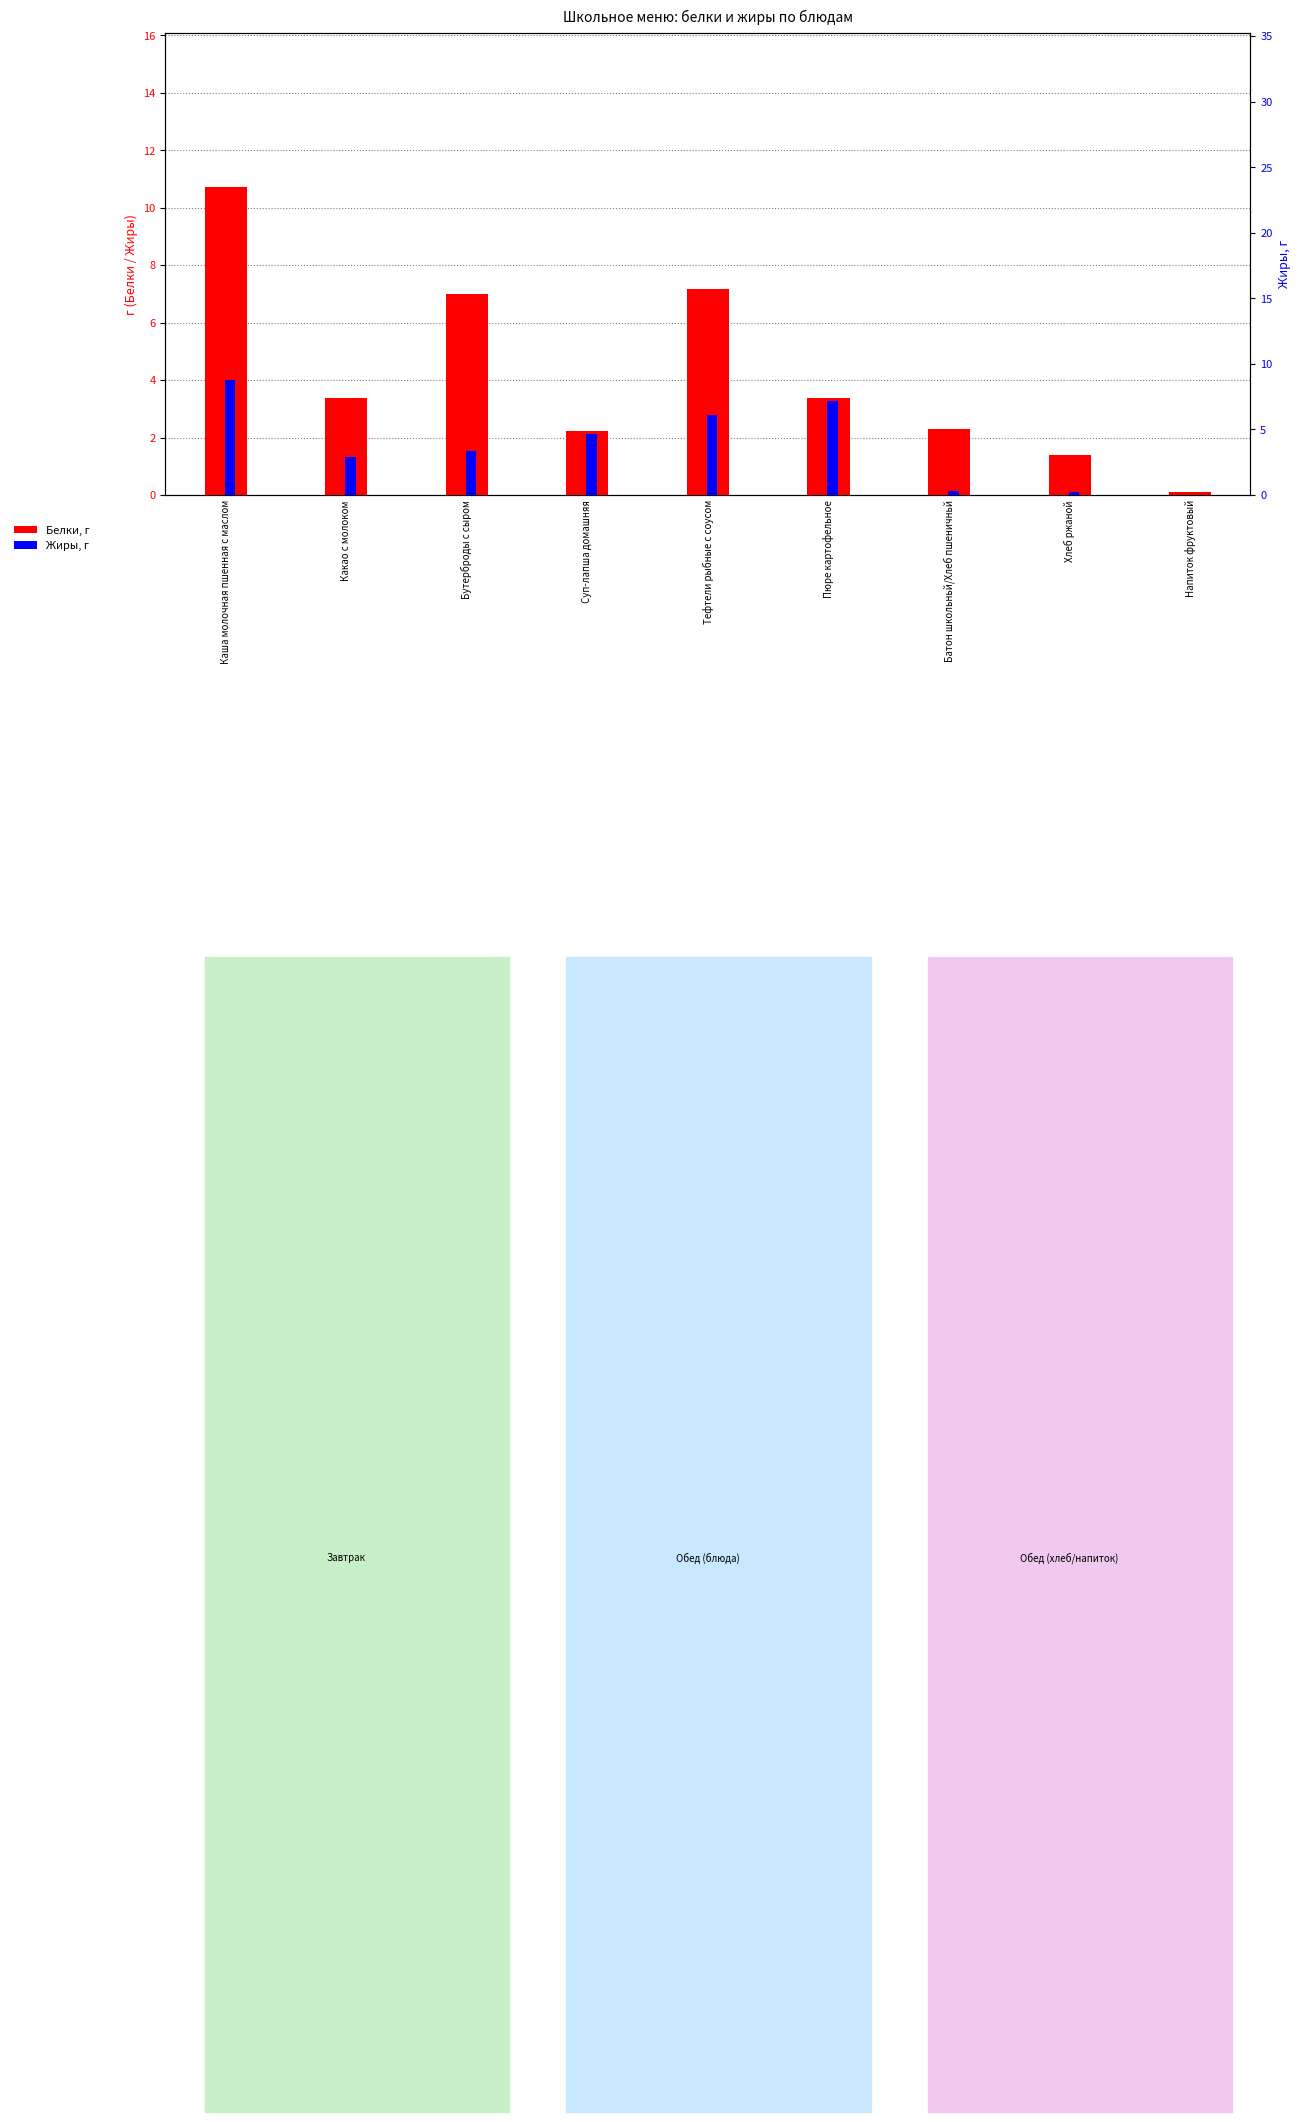

Is it true that Жиры equals 0.3 at Батон школьньй/Хлеб пшеничньй?

True